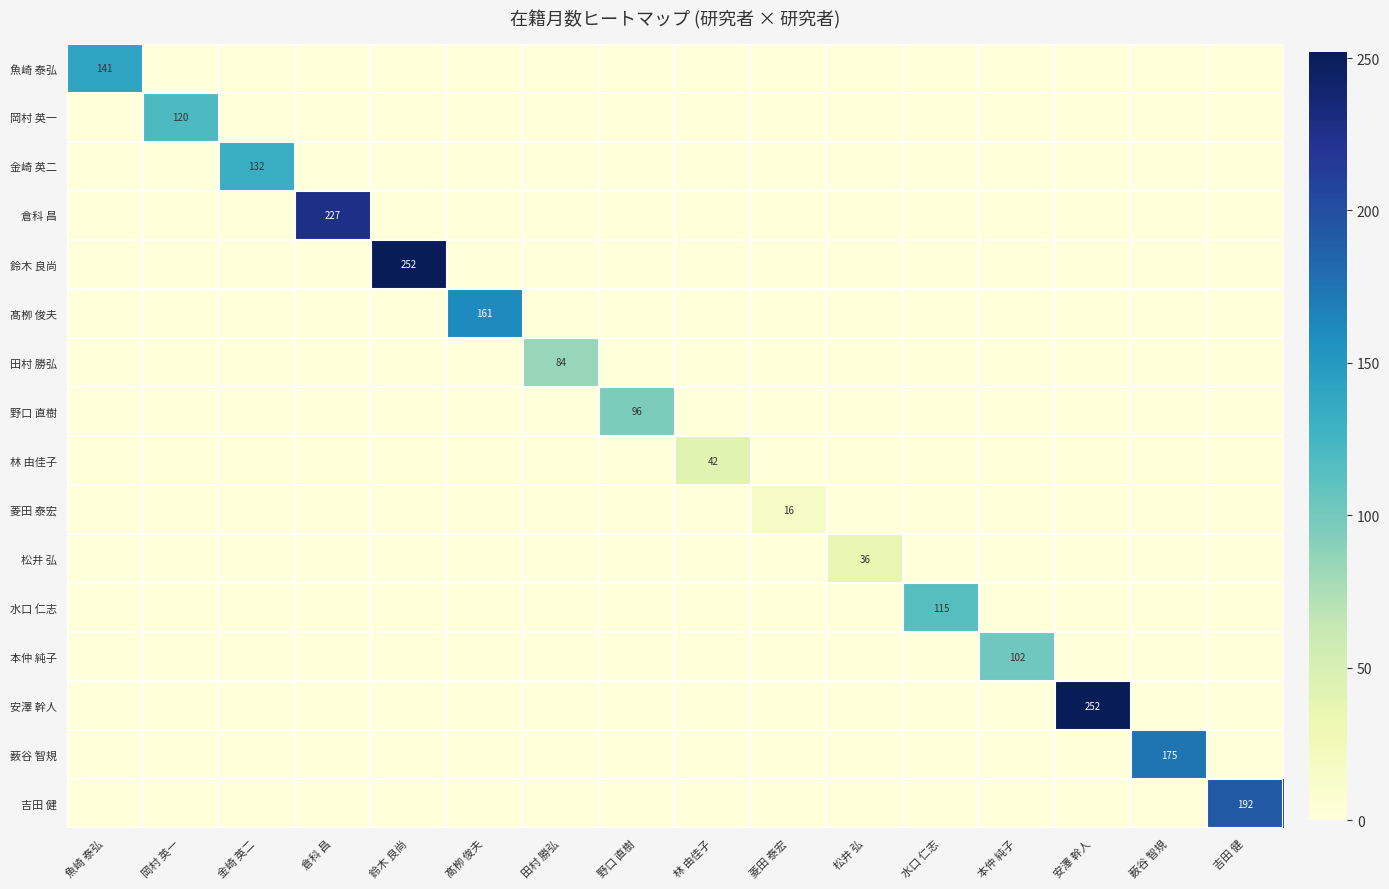

Between 水口 仁志 and 菱田 泰宏, which is larger?

水口 仁志